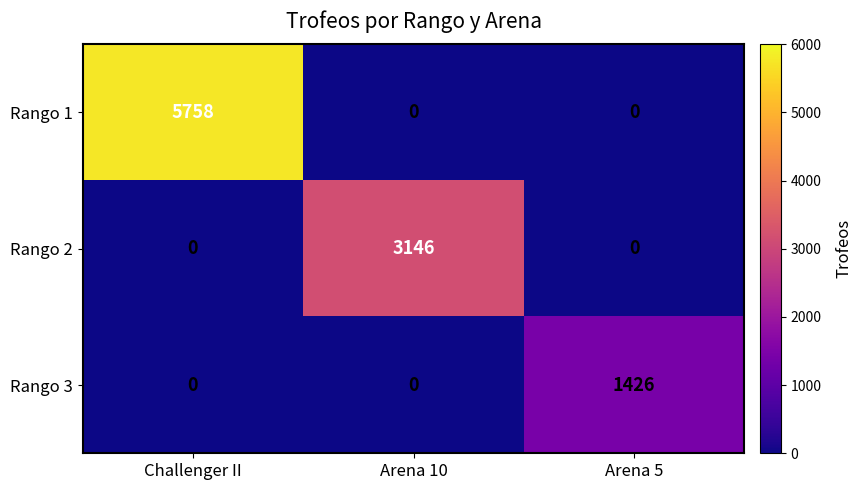

True or false: Rango 3 has a value of 0 at Arena 10.

True